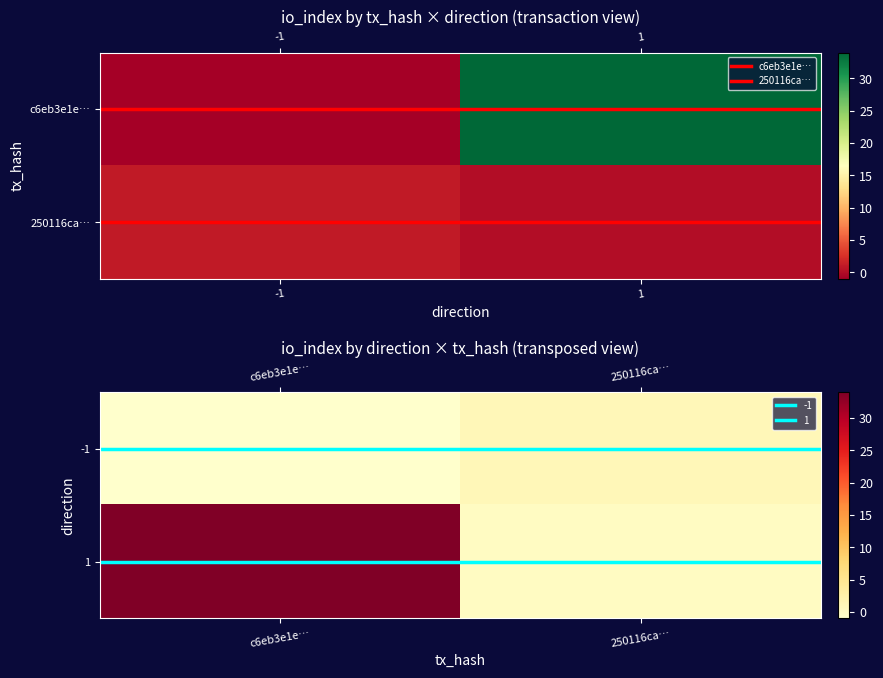

What is the maximum value shown in the chart?

34